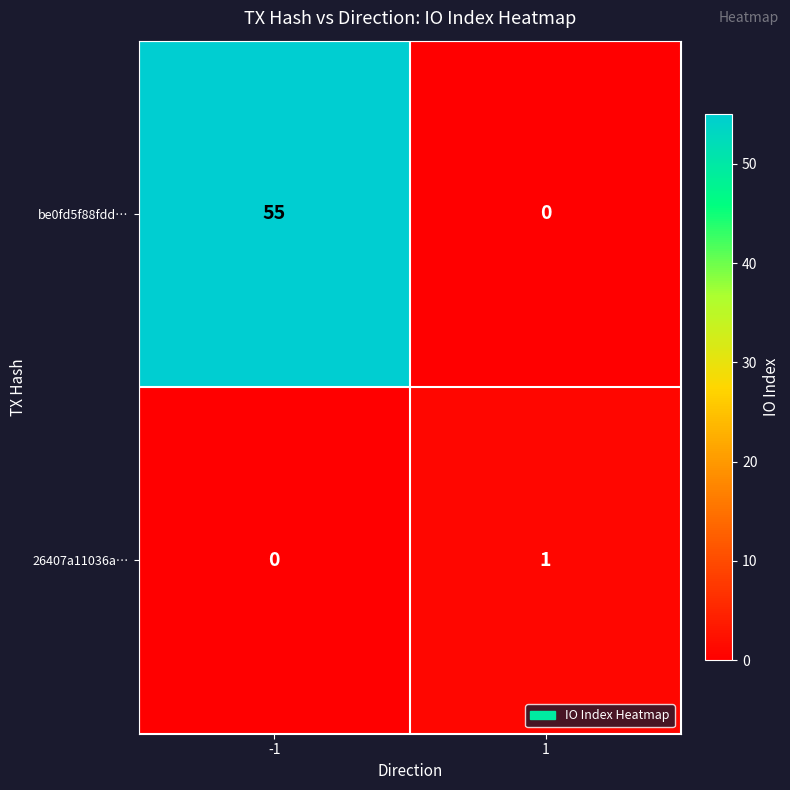

What is the maximum value shown in the chart?

55